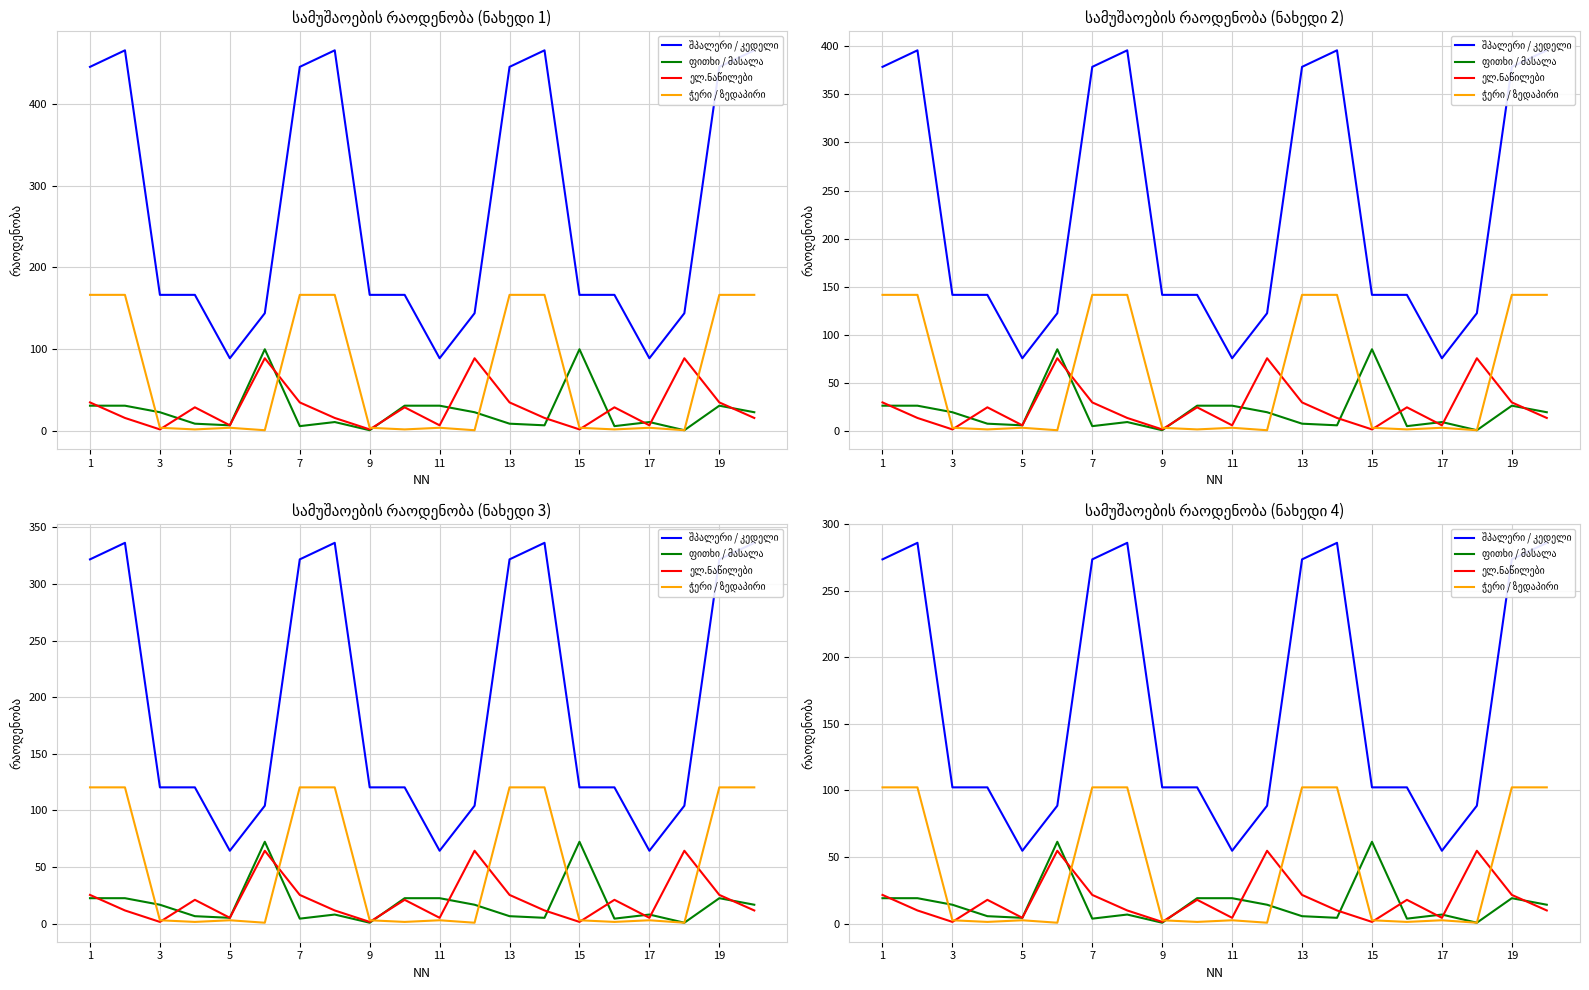

Reading left to right, list all the values displayed in this chart.

შპალერი / კედელი: 273.5	285.9	102.3	102.3	54.7	88.5	273.5	285.9	102.3	102.3	54.7	88.5	273.5	285.9	102.3	102.3	54.7	88.5	273.5	285.9
ფითხი / მასალა: 19.0	19.0	14.1	5.5	4.3	61.4	3.7	6.8	0.6	19.0	19.0	14.1	5.5	4.3	61.4	3.7	6.8	0.6	19.0	14.1
ელ.ნაწილები: 21.5	9.8	1.2	17.8	4.3	54.7	21.5	9.8	1.2	17.8	4.3	54.7	21.5	9.8	1.2	17.8	4.3	54.7	21.5	9.8
ჭერი / ზედაპირი: 102.3	102.3	2.5	1.2	2.5	0.6	102.3	102.3	2.5	1.2	2.5	0.6	102.3	102.3	2.5	1.2	2.5	0.6	102.3	102.3